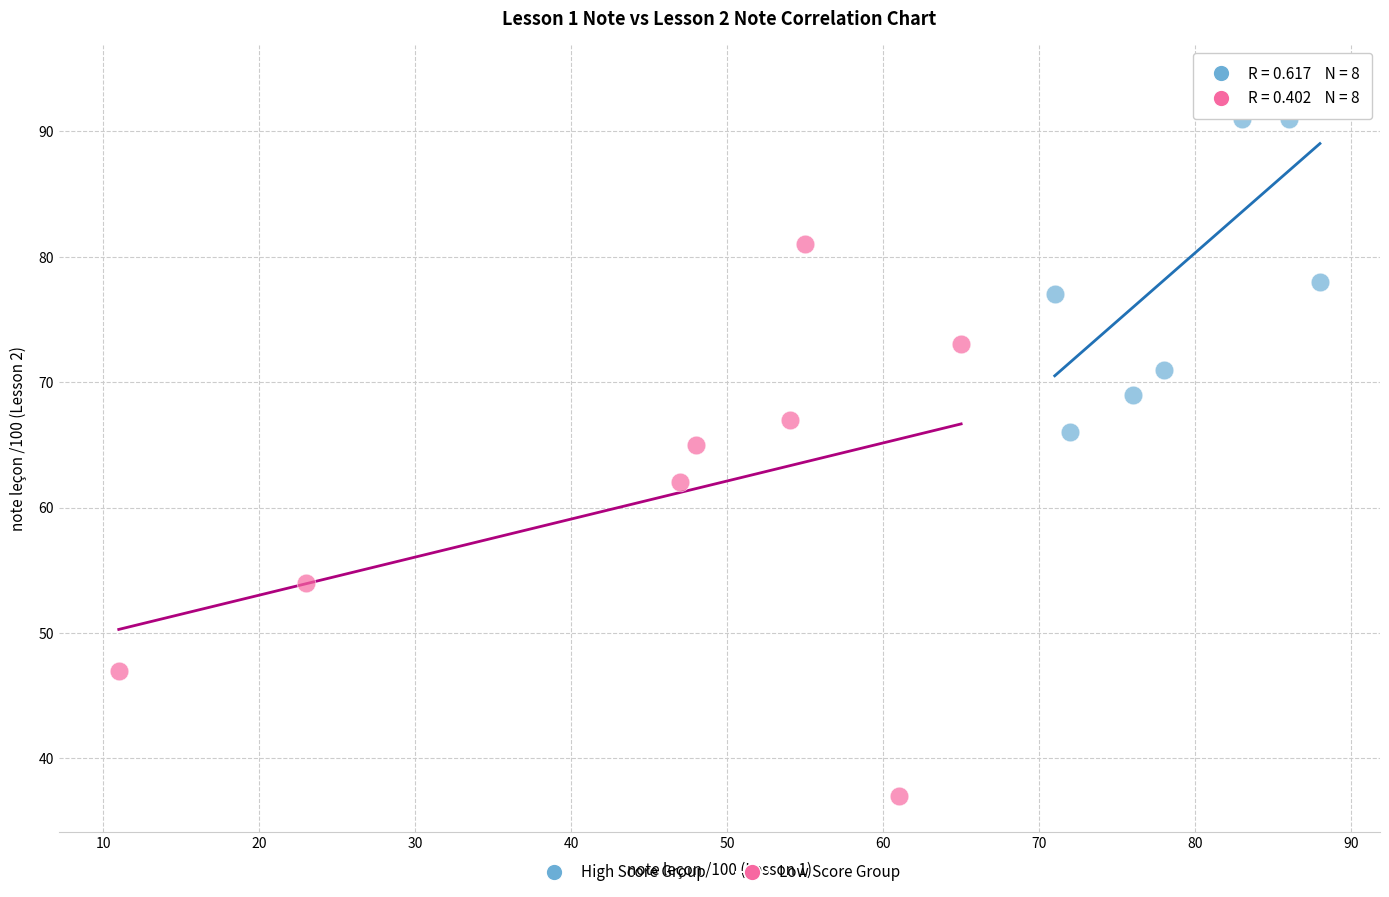

Which series contains the lowest Y value?

Low Score Group